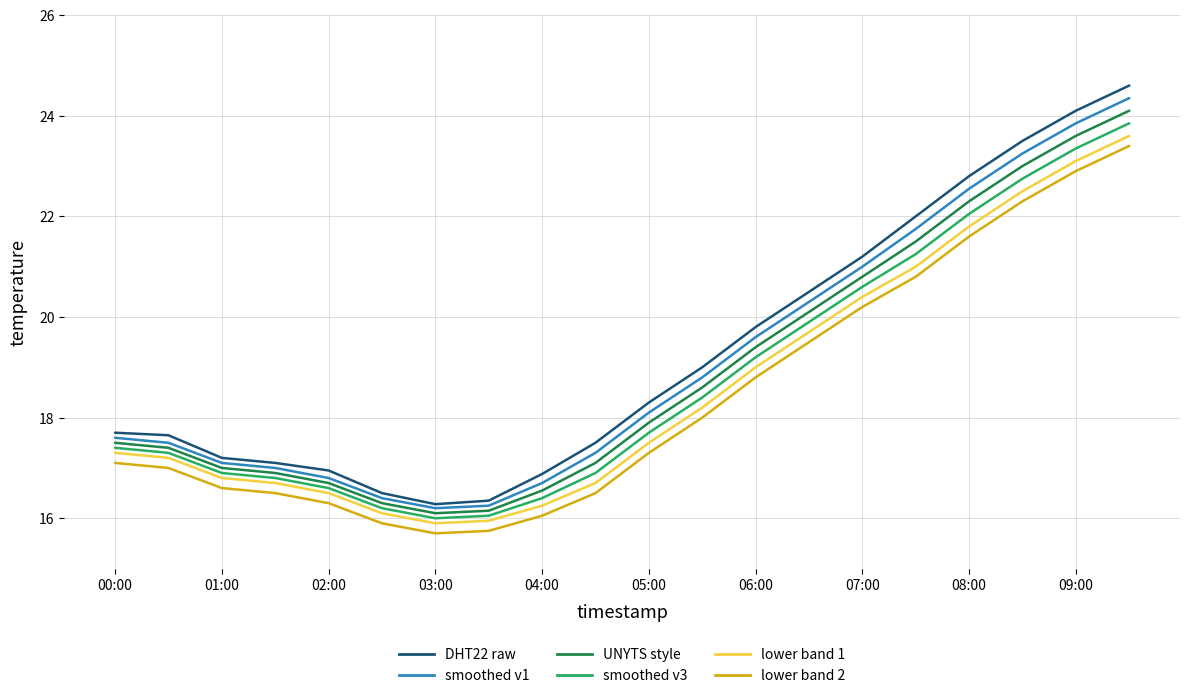

What is the greatest value displayed?

24.6